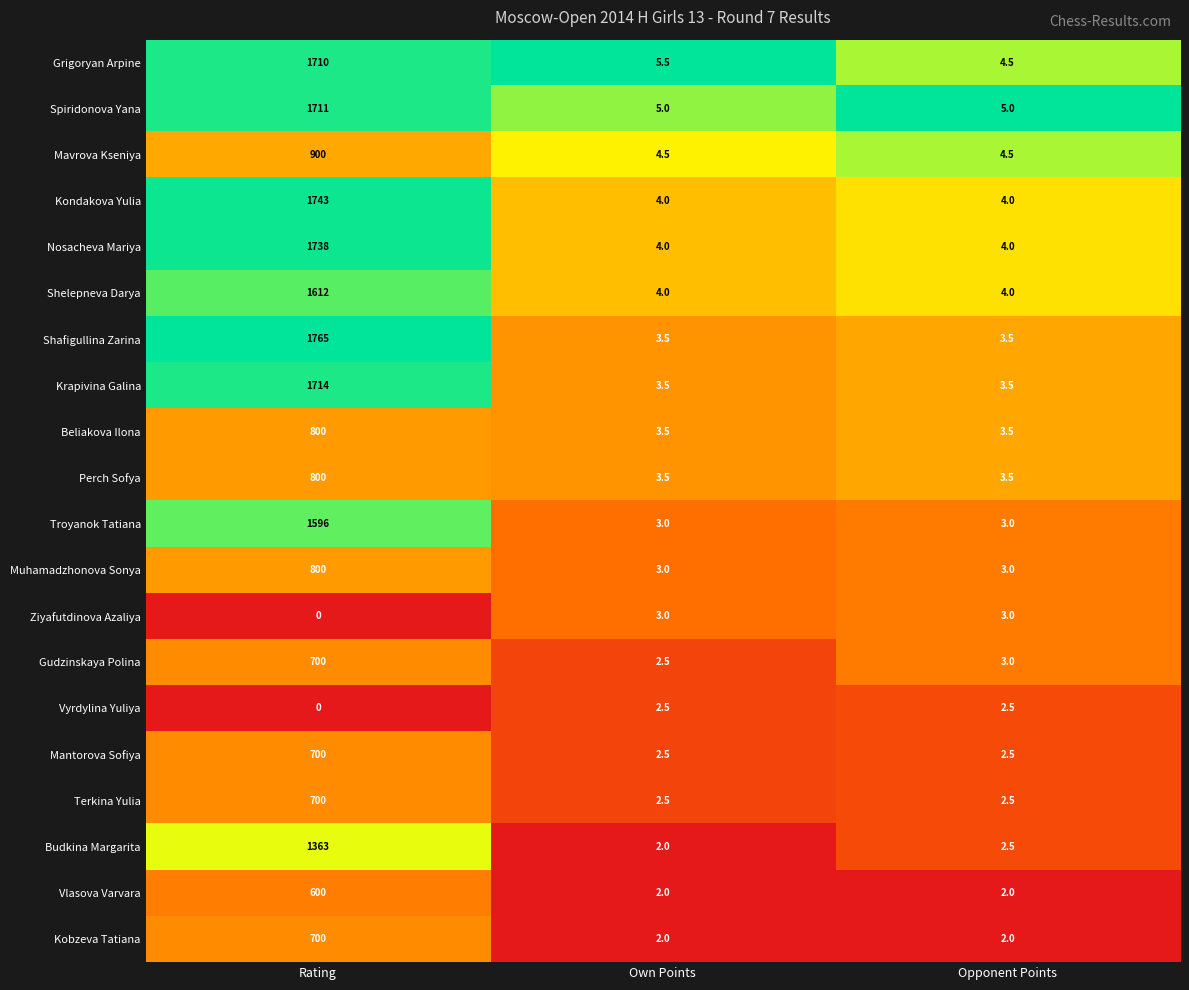

The Mavrova Kseniya series shows 0.9 at Opponent Points. True or false?

False